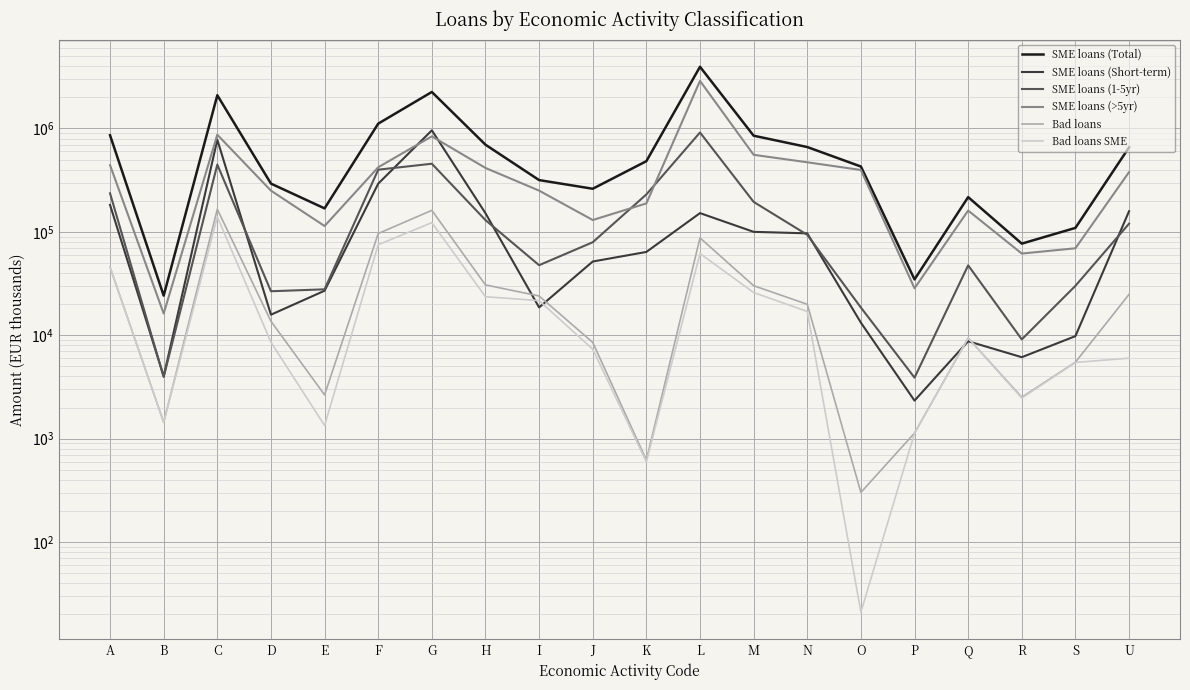

What is the label of the 9th point from the right?

L